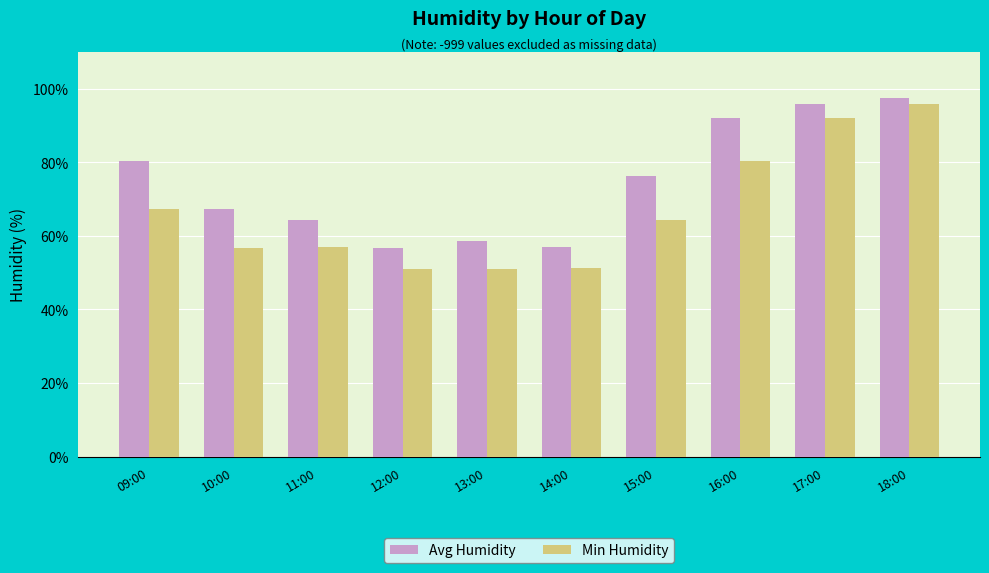

What is the difference between the maximum and second lowest values in the Min Humidity series?

45.0